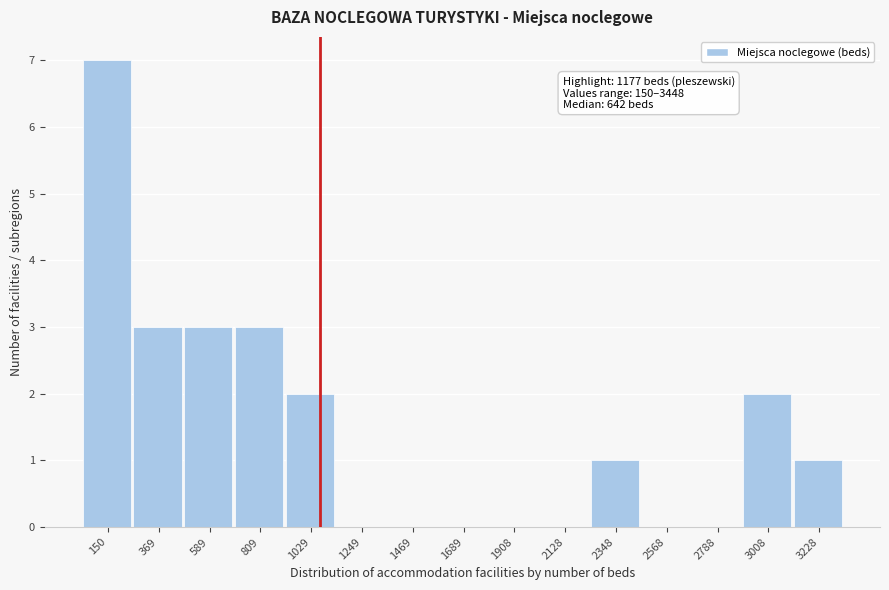

Reading left to right, list all the values displayed in this chart.

150=7	369=3	589=3	809=3	1029=2	1249=0	1469=0	1689=0	1908=0	2128=0	2348=1	2568=0	2788=0	3008=2	3228=1